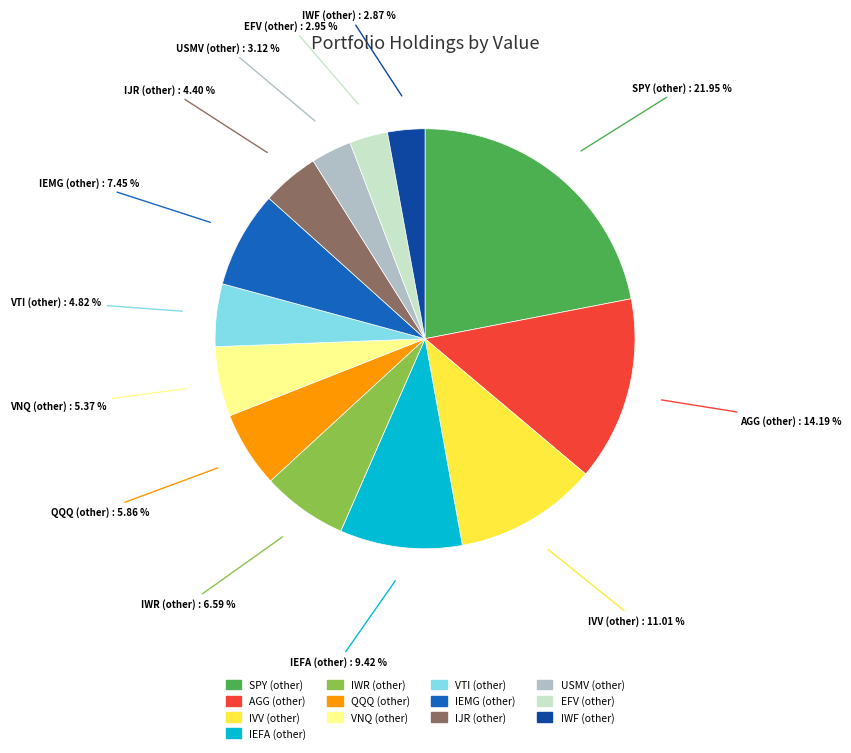

Is the sum of SPY (other) and USMV (other) greater than half?

No